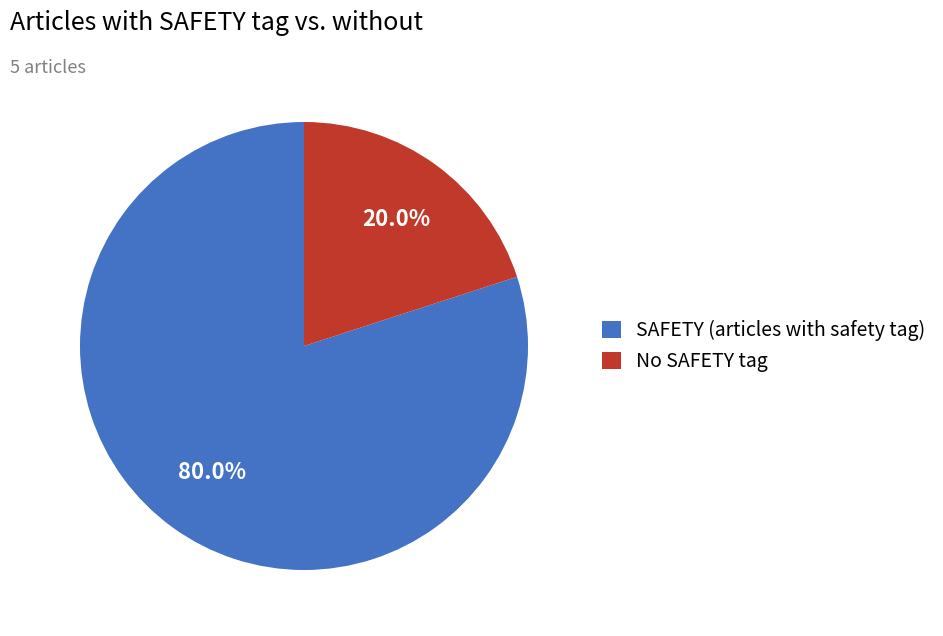

Which category accounts for the majority?

SAFETY (articles with safety tag)